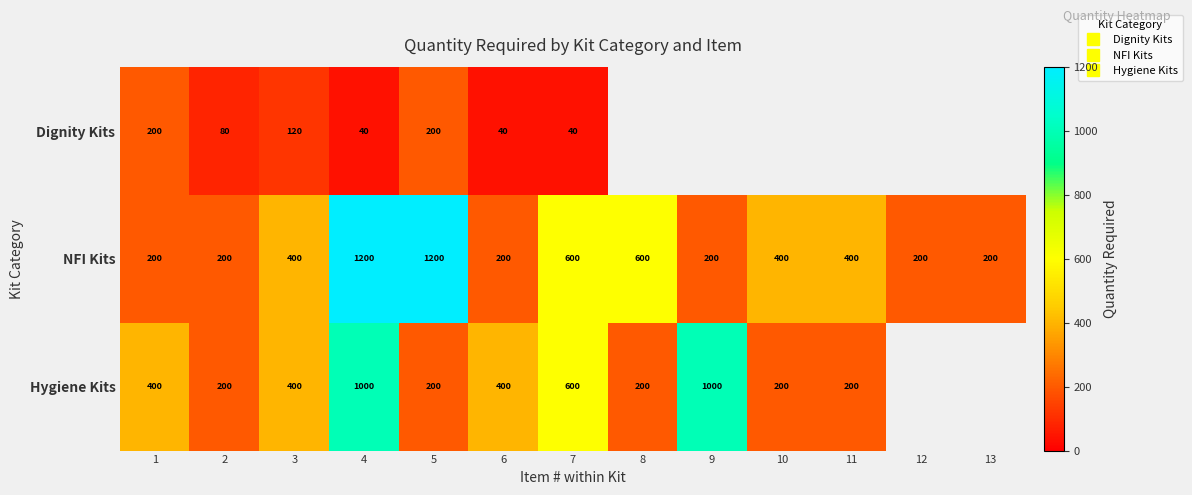

What is the maximum value for Dignity Kits?

200.0